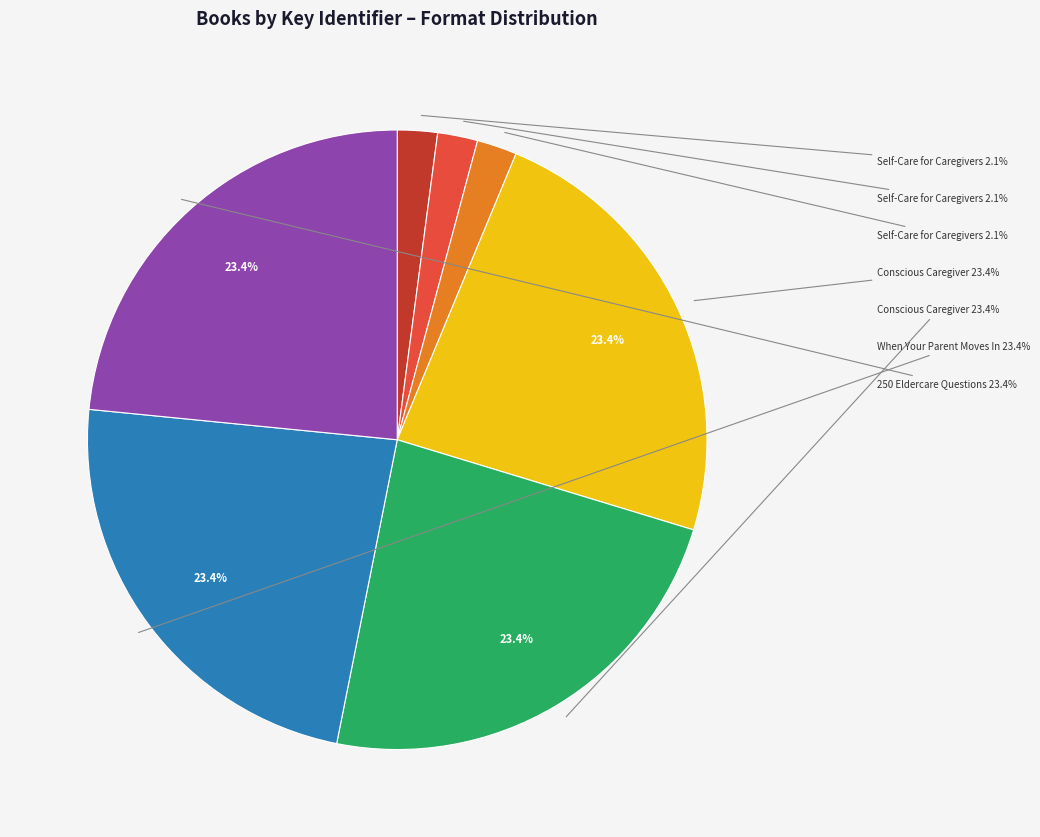

Which has a higher value, Conscious Caregiver (eBook) or Self-Care for Caregivers (eBook)?

Conscious Caregiver (eBook)